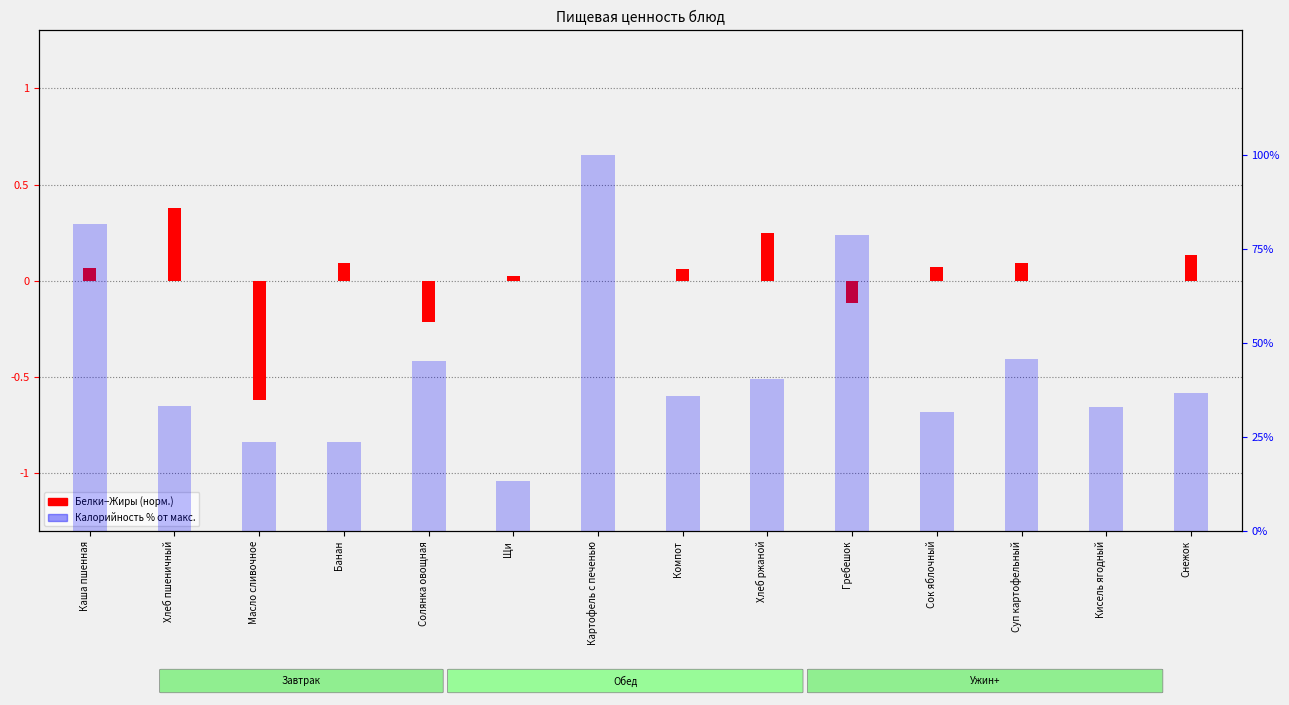

The value of Калорийность % at Компот is 64.5. True or false?

False